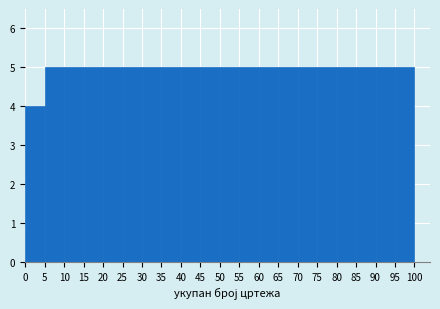

Reading left to right, list every bar in this chart as the range it spans on the x-axis followed by its height. The values are not printed on the chart, so give them approximately, as read against the axis.

0 to 5: 4
5 to 10: 5
10 to 15: 5
15 to 20: 5
20 to 25: 5
25 to 30: 5
30 to 35: 5
35 to 40: 5
40 to 45: 5
45 to 50: 5
50 to 55: 5
55 to 60: 5
60 to 65: 5
65 to 70: 5
70 to 75: 5
75 to 80: 5
80 to 85: 5
85 to 90: 5
90 to 95: 5
95 to 100: 5